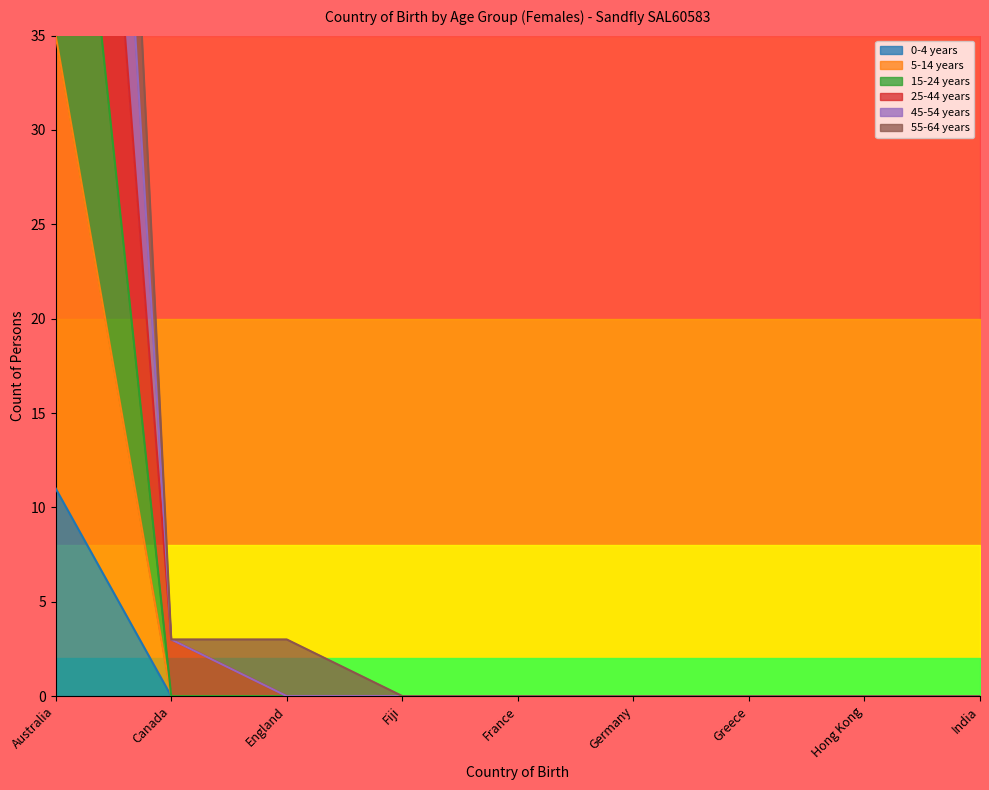

What is the label of the 1st point from the left?

Australia